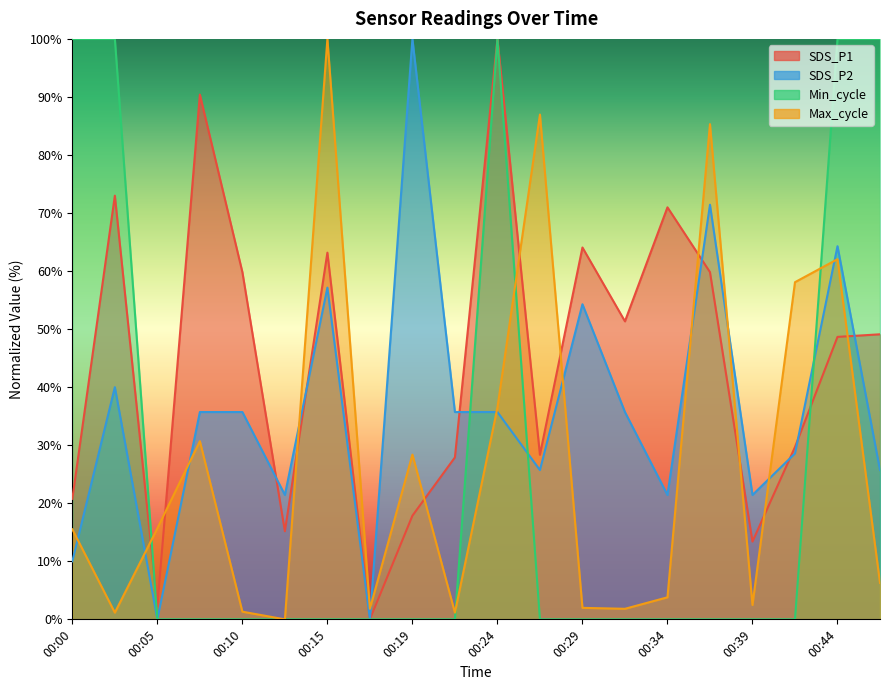

Does the chart have visible grid lines?

No